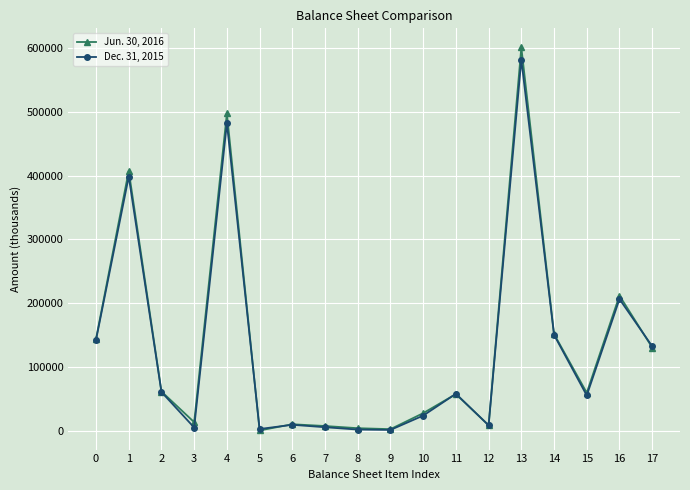

Is it true that Jun. 30, 2016 equals 144525 at 0?

True